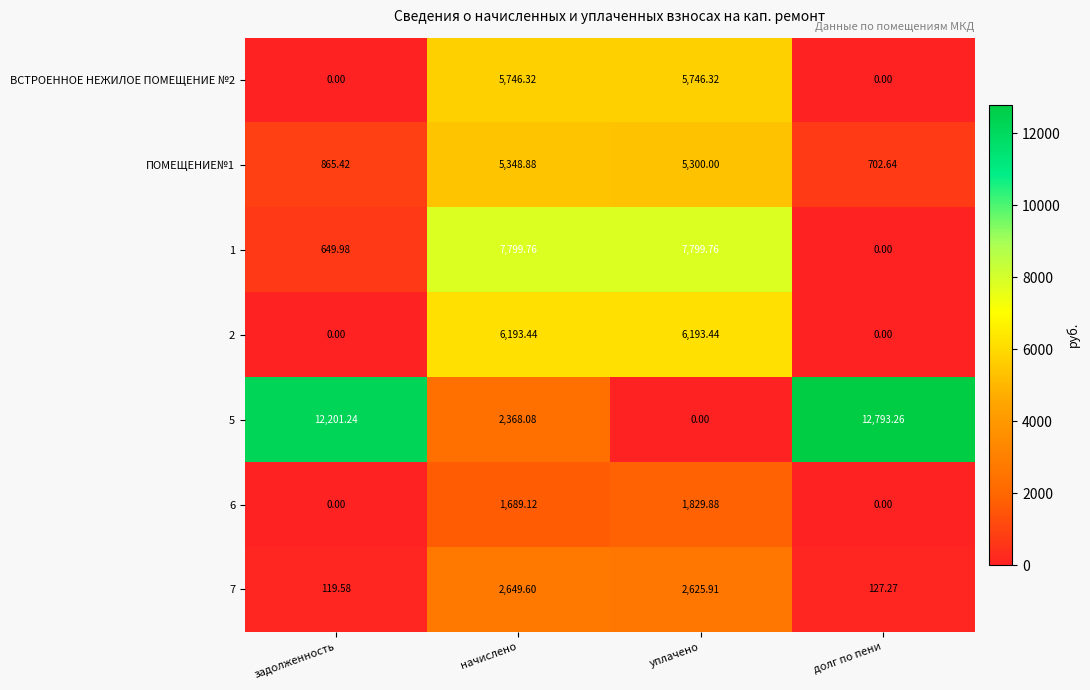

Which category has the highest value across all series?

долг по пени